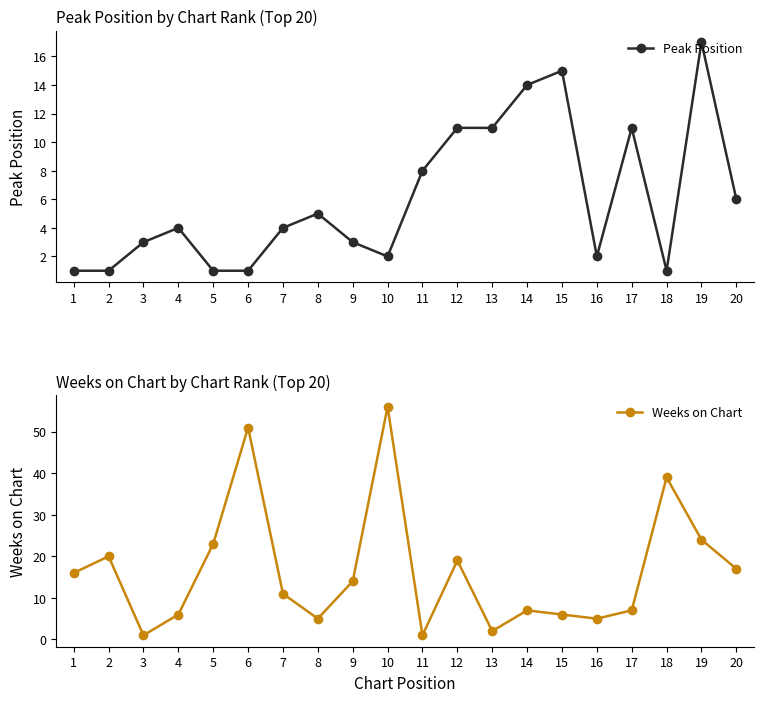

What is the difference between the maximum and minimum values in the Peak Position series?

16